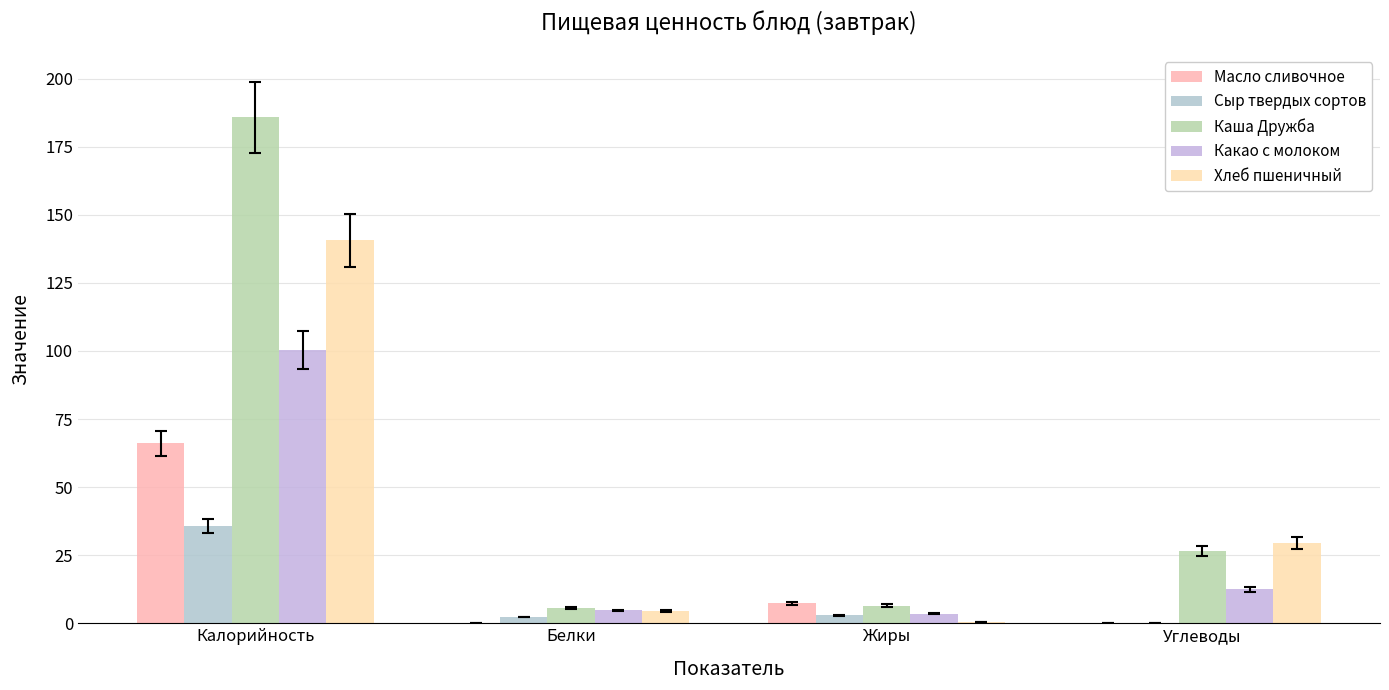

The Хлеб пшеничный series shows 29.5 at Углеводы. True or false?

True